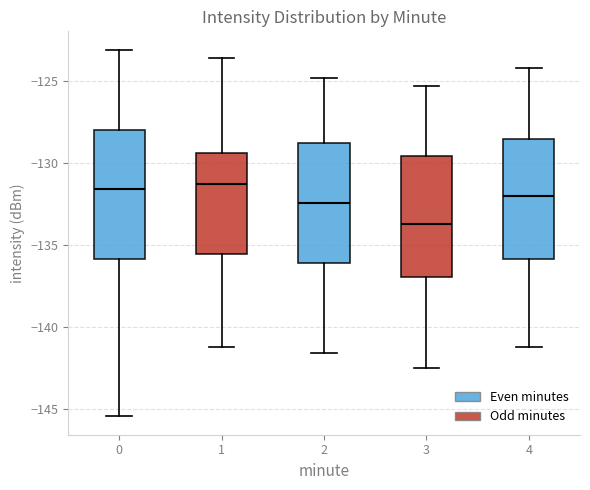

Reading left to right, transcribe this box plot: for each box, give where its median line is, the range the box spans, and where its two whiskers end, as read against the y-axis. The values are not printed on the chart, so give them approximately, as read against the axis.

0: median -131.5, box -136.0 to -128.0, whiskers -145.5 to -123.0
1: median -131.5, box -135.5 to -129.5, whiskers -141.0 to -123.5
2: median -132.5, box -136.0 to -129.0, whiskers -141.5 to -125.0
3: median -133.5, box -137.0 to -129.5, whiskers -142.5 to -125.5
4: median -132.0, box -136.0 to -128.5, whiskers -141.0 to -124.0